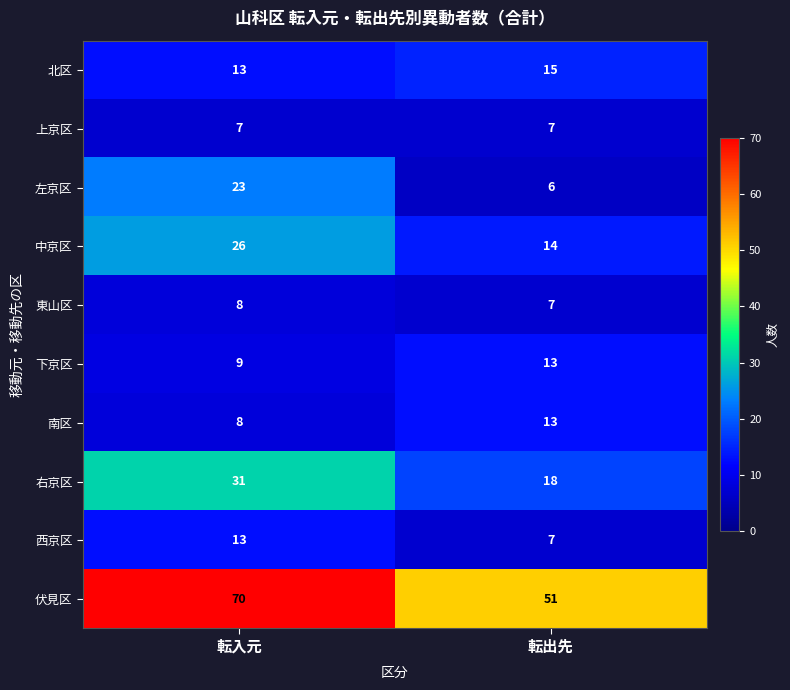

What is the sum of all 中京区 values?

40